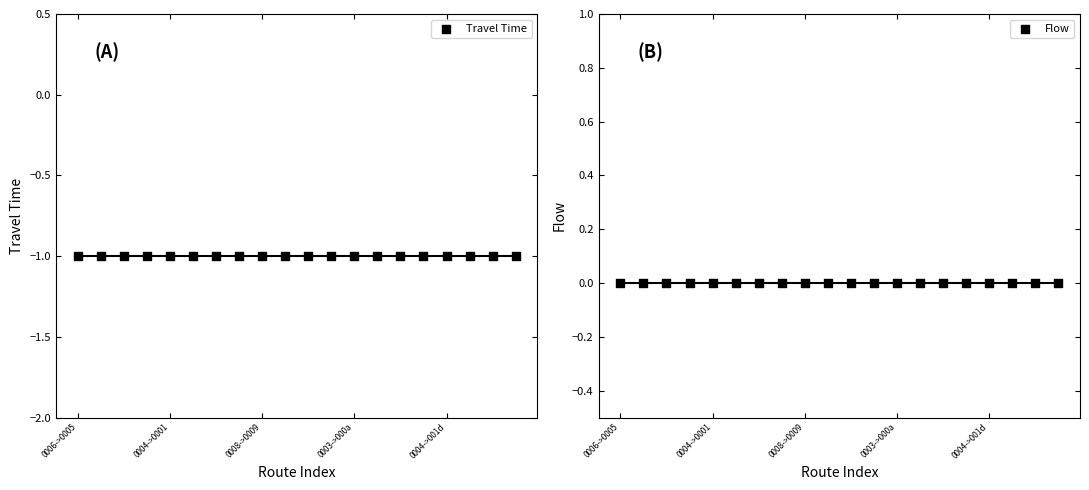

At which category is the sum across all series the highest?

0006->0005